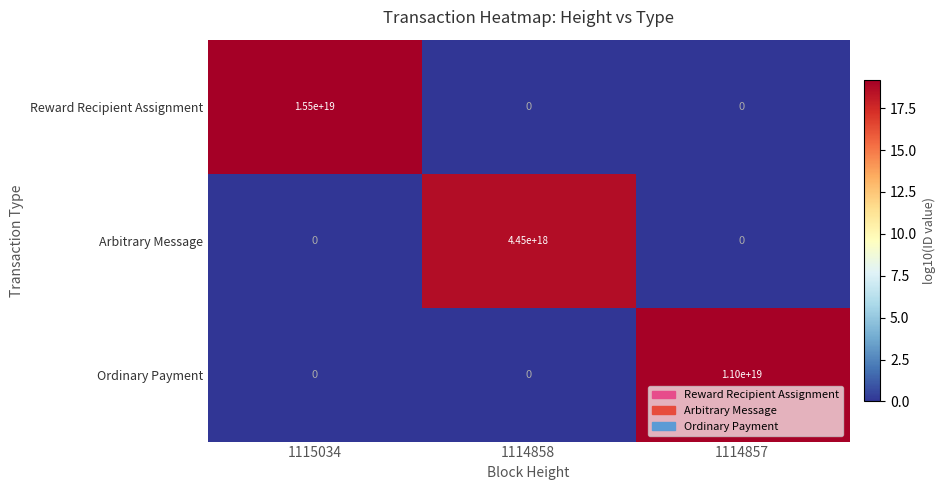

Which series has the widest spread of values?

Reward Recipient Assignment